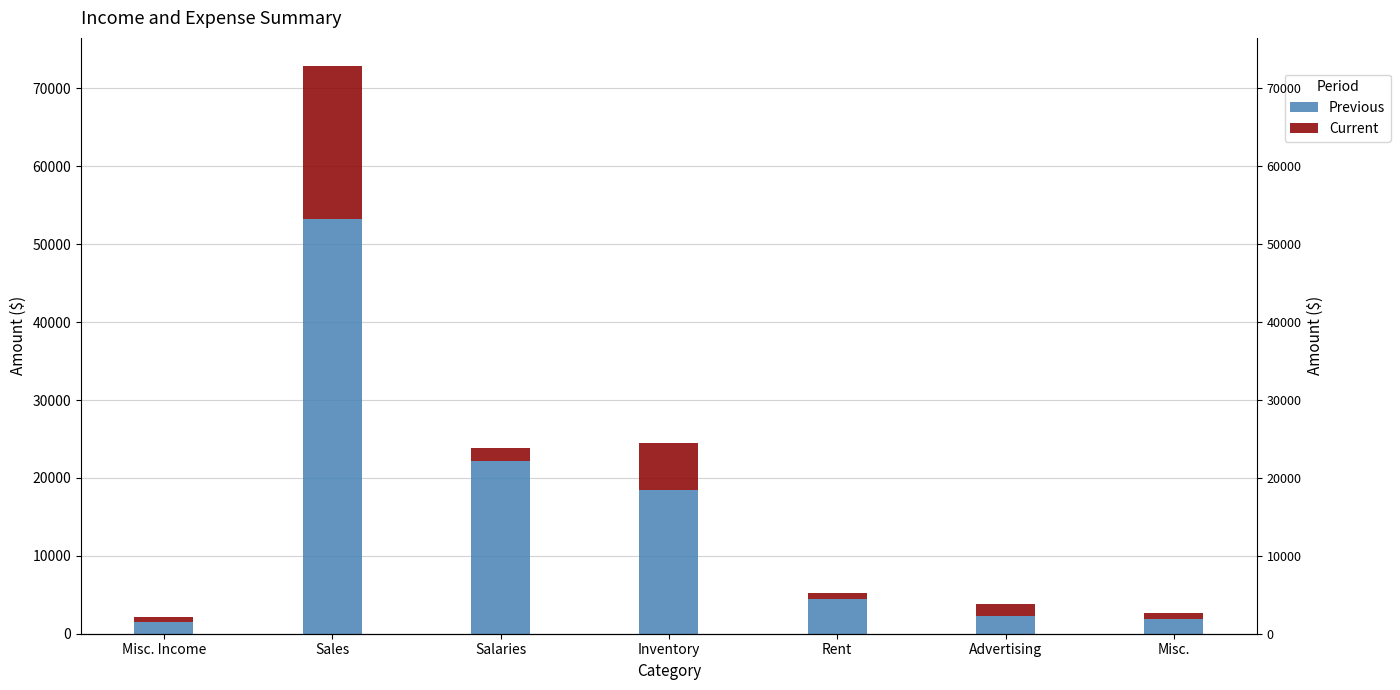

Does the chart contain stacked bars?

No